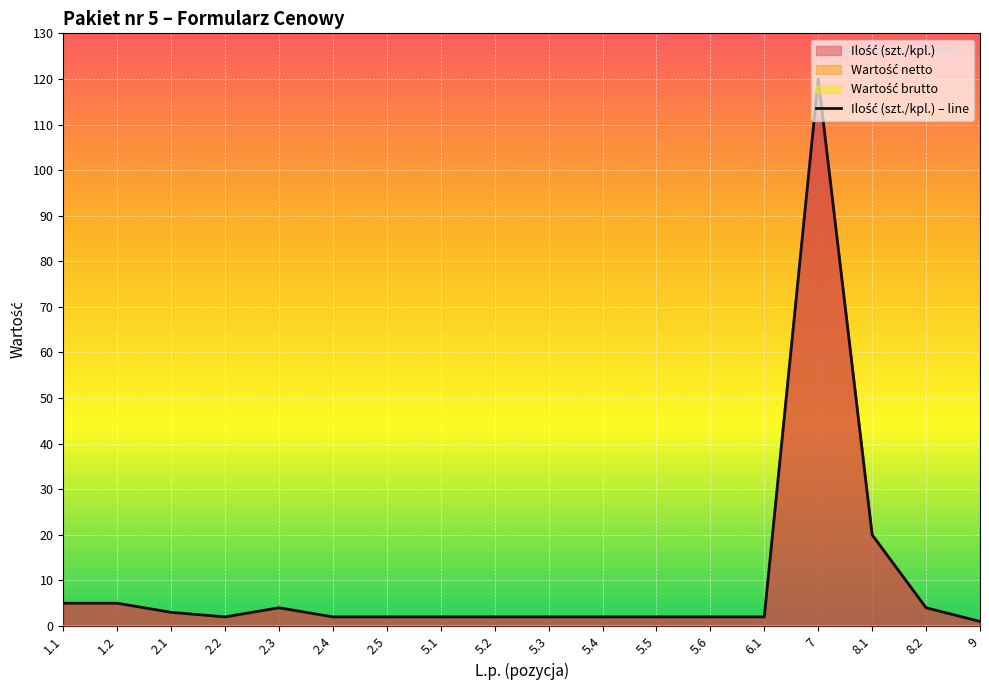

What is the value of the 11th point from the left?

2